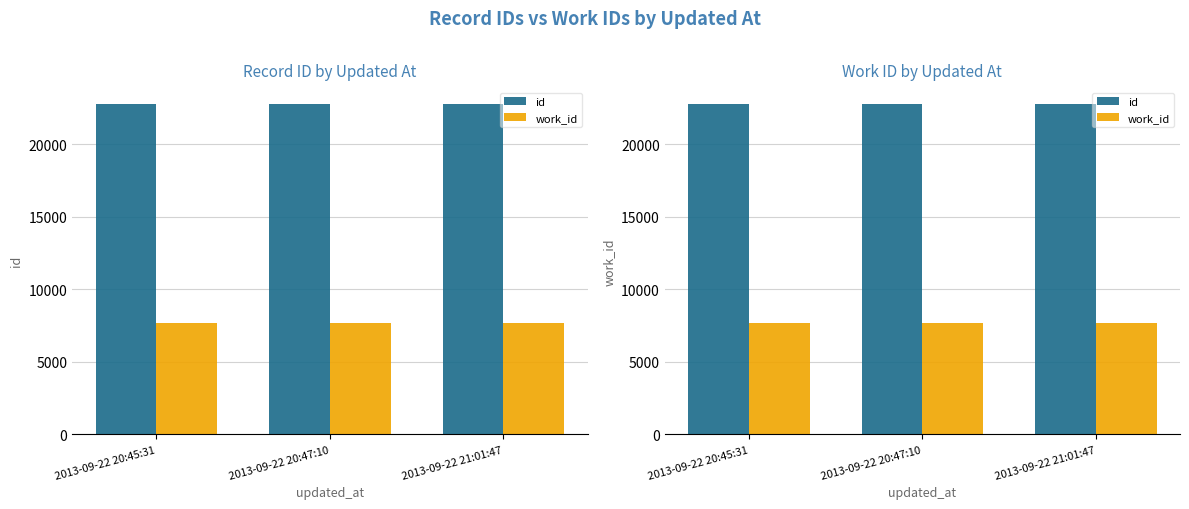

Where does the id series first go above 22814?

2013-09-22 21:01:47